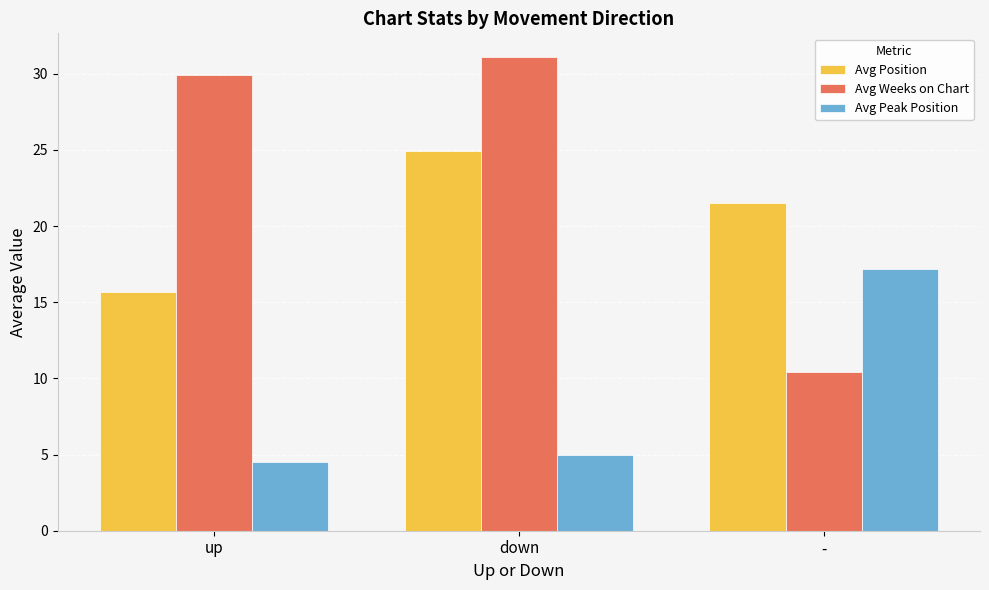

List the series in order of their peak value, lowest first.

Avg Peak Position, Avg Position, Avg Weeks on Chart